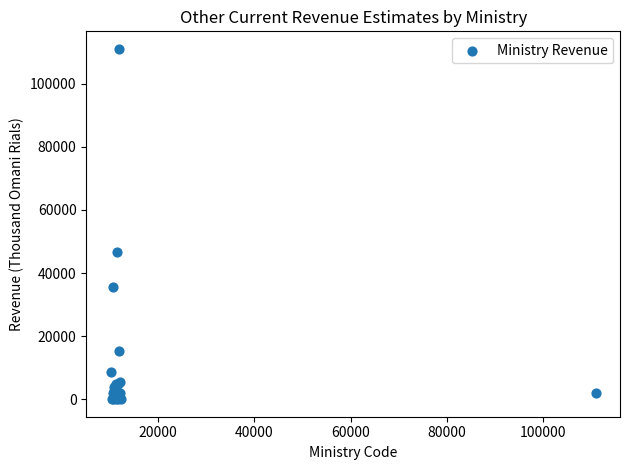

What Y value in the scatter plot is closest to 55552?

46599